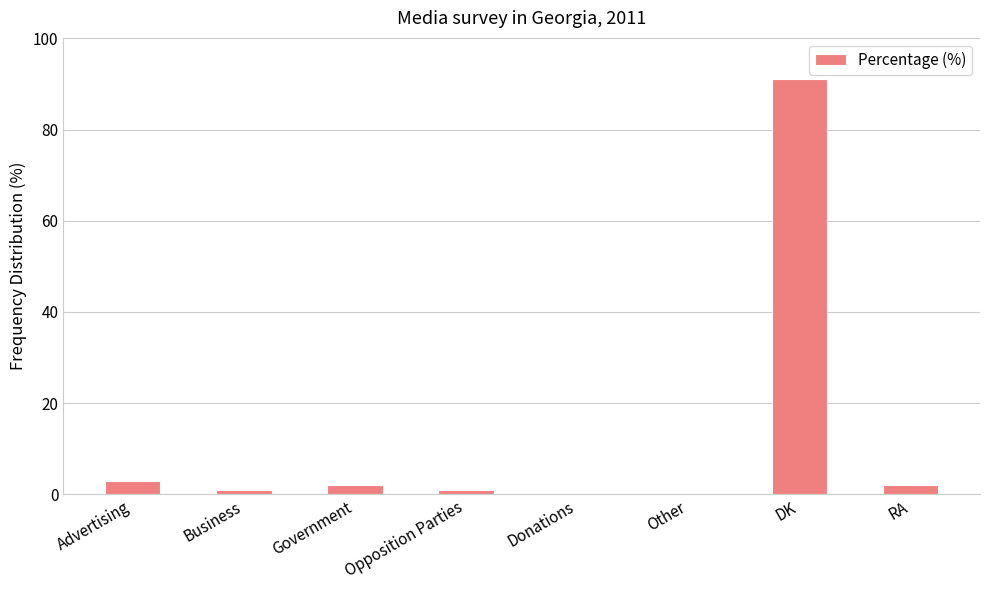

What is the change in value from Advertising to Donations?

-3